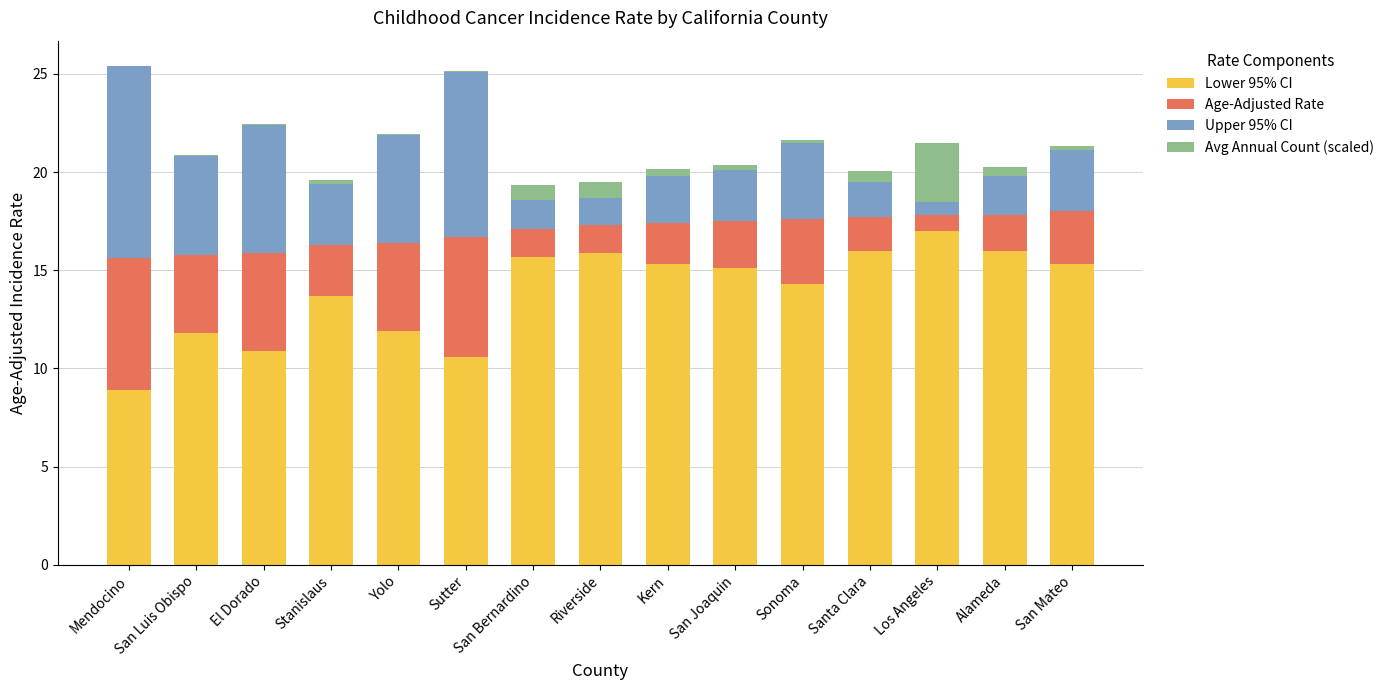

The Lower 95% CI series shows 17.0 at Los Angeles. True or false?

True